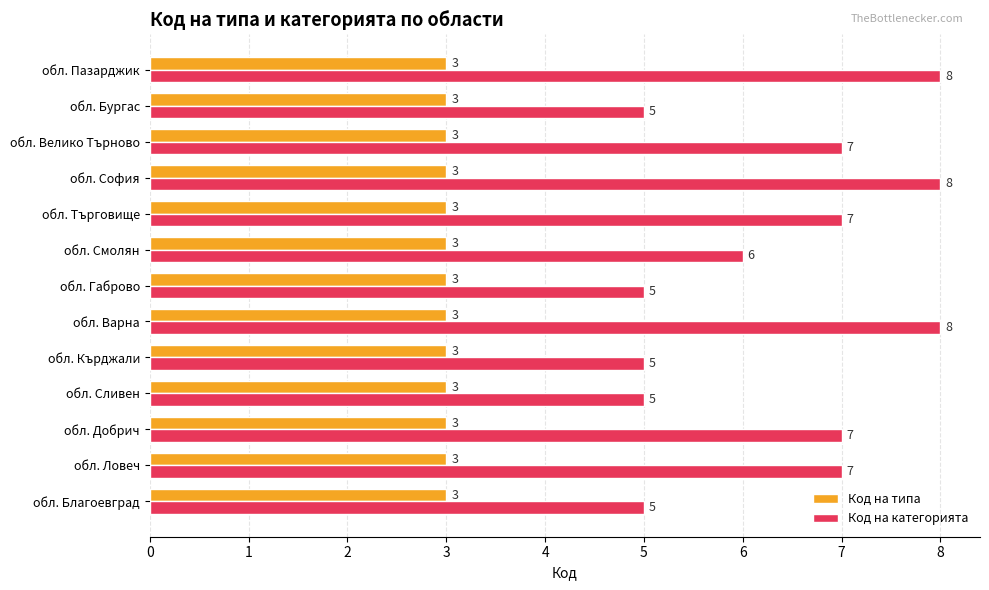

At how many categories does at least one series exceed 3?

13